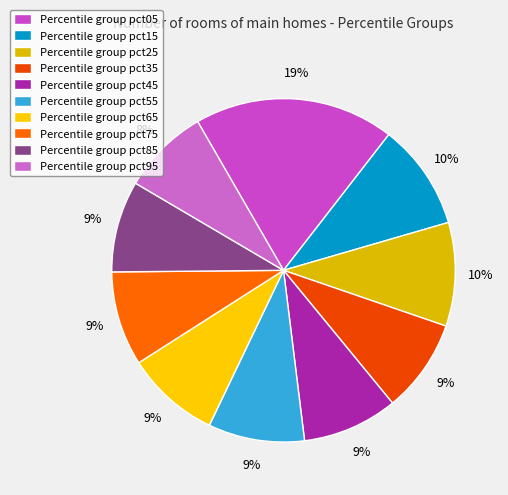

Count the number of slices in the pie.

10